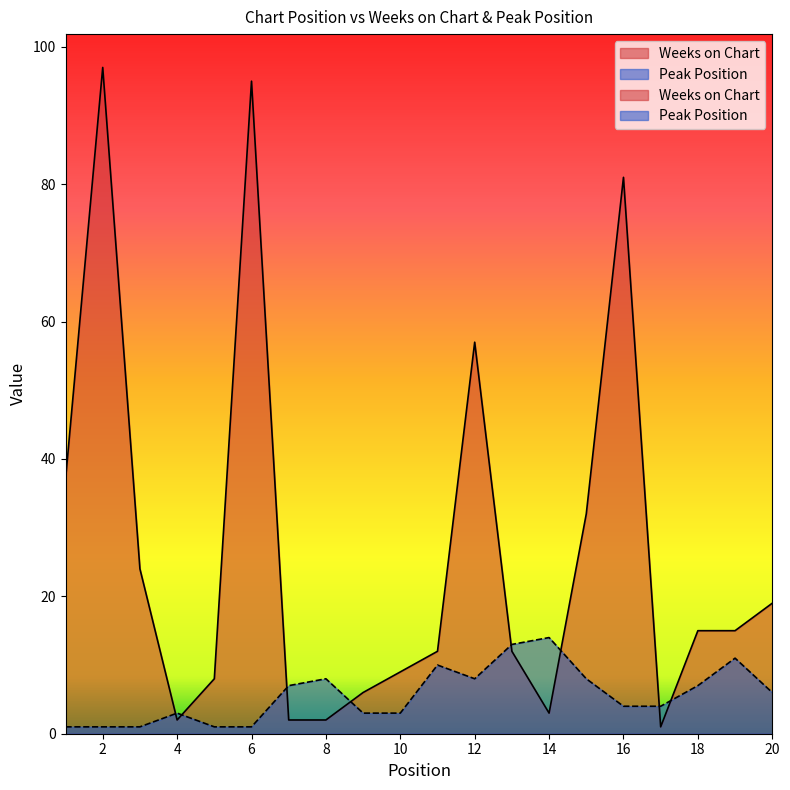

Reading left to right, what are all the values shown in this chart?

Weeks on Chart: 1=37	2=97	3=24	4=2	5=8	6=95	7=2	8=2	9=6	10=9	11=12	12=57	13=12	14=3	15=32	16=81	17=1	18=15	19=15	20=19
Peak Position: 1=1	2=1	3=1	4=3	5=1	6=1	7=7	8=8	9=3	10=3	11=10	12=8	13=13	14=14	15=8	16=4	17=4	18=7	19=11	20=6